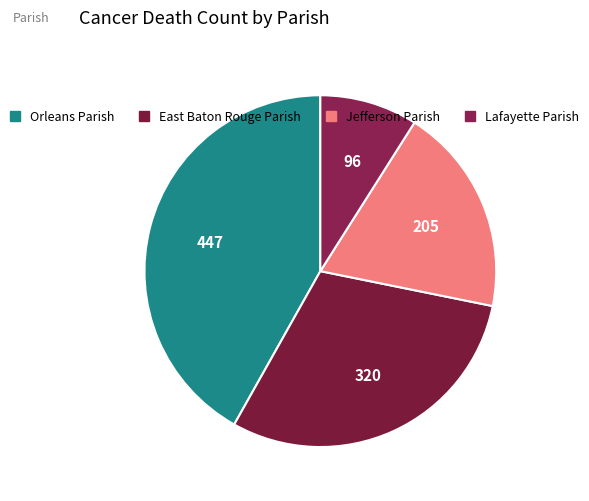

Count the number of slices in the pie.

4